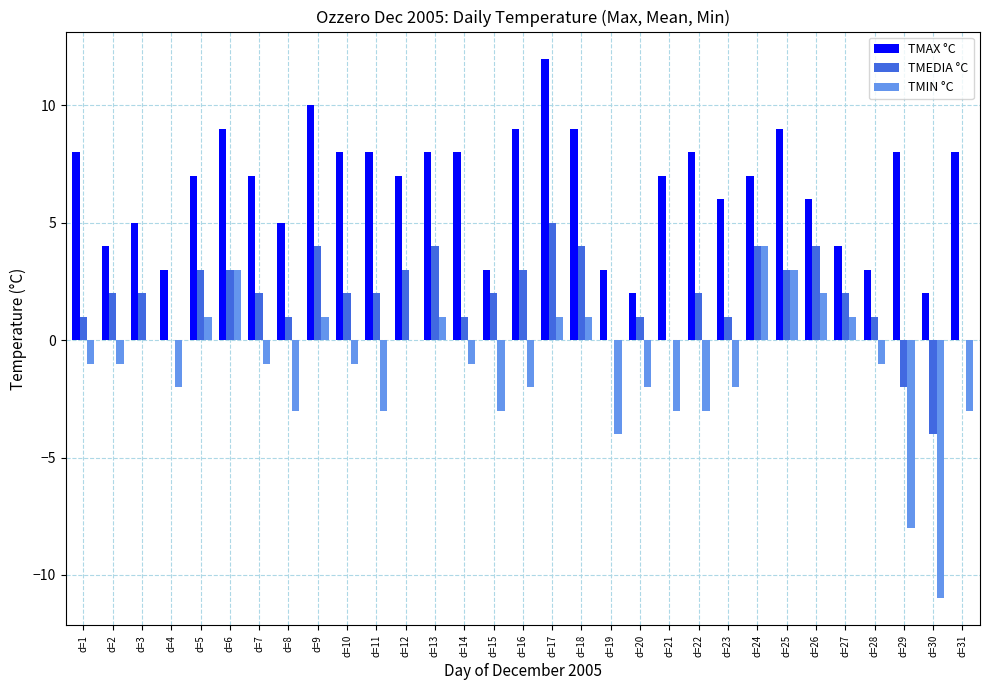

Reading right to left, transcribe all the data shown in this chart.

TMAX °C: 8	2	8	3	4	6	9	7	6	8	7	2	3	9	12	9	3	8	8	7	8	8	10	5	7	9	7	3	5	4	8
TMEDIA °C: 0	-4	-2	1	2	4	3	4	1	2	0	1	0	4	5	3	2	1	4	3	2	2	4	1	2	3	3	0	2	2	1
TMIN °C: -3	-11	-8	-1	1	2	3	4	-2	-3	-3	-2	-4	1	1	-2	-3	-1	1	0	-3	-1	1	-3	-1	3	1	-2	0	-1	-1